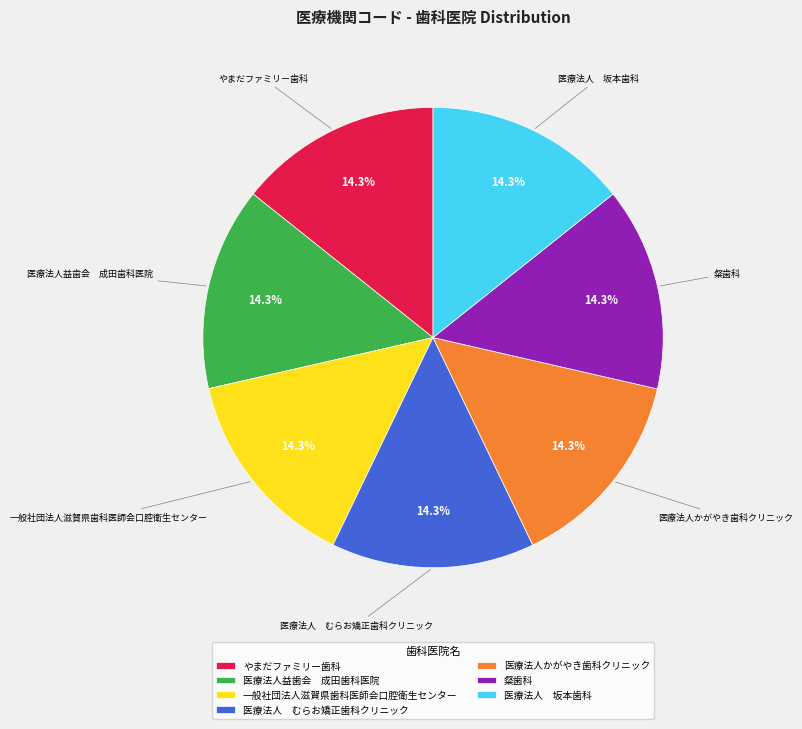

Does any single category account for the majority?

No